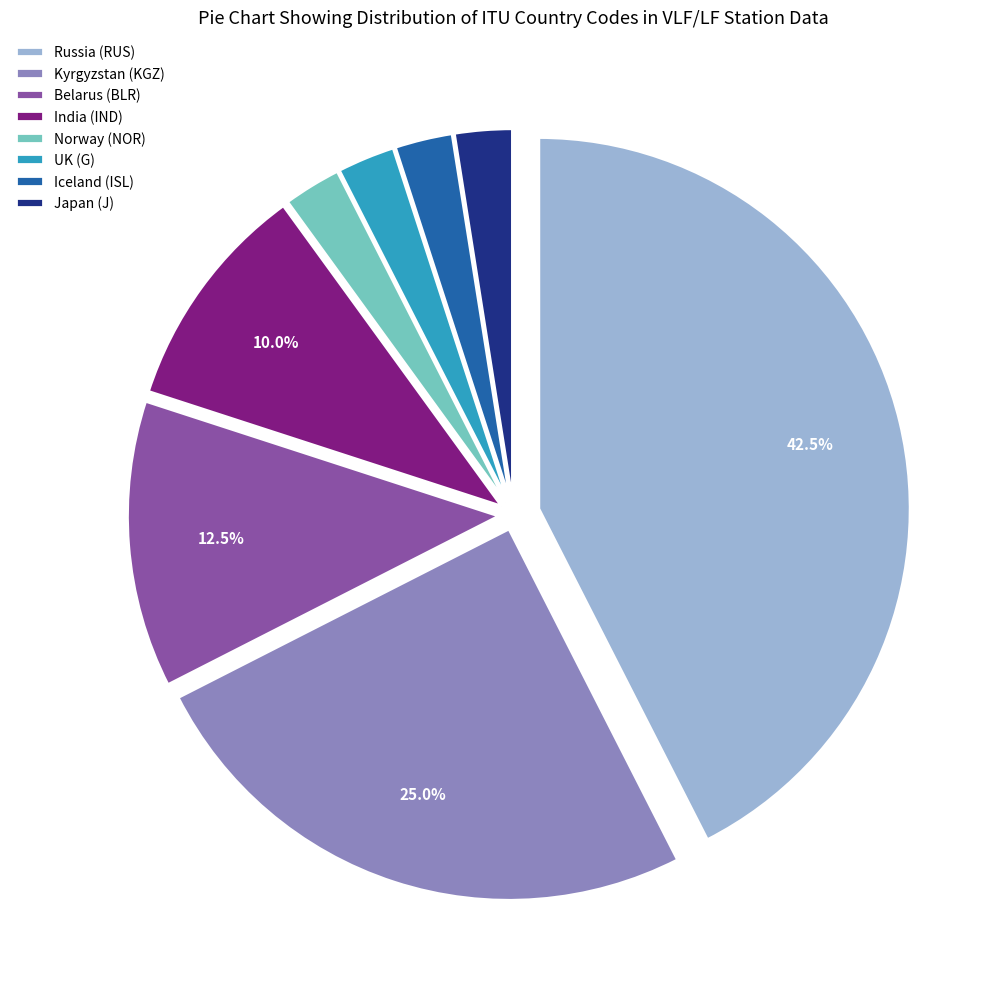

Approximately how many times larger is the value at Norway (NOR) compared to Iceland (ISL)?

1.0